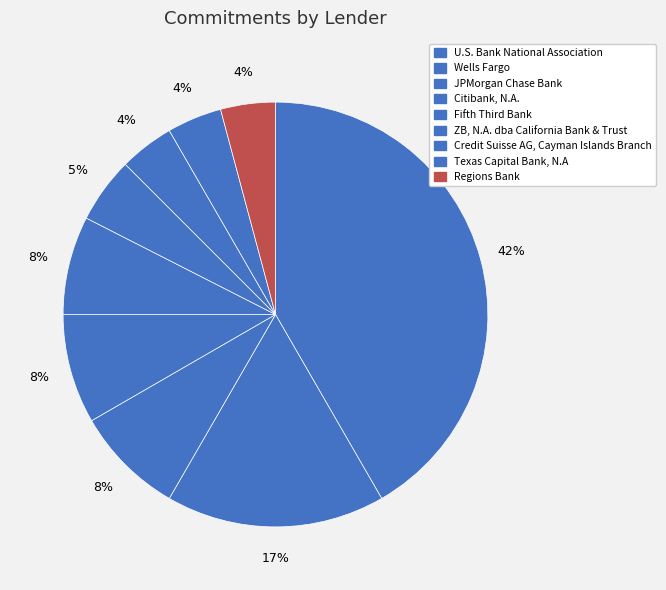

What percentage is NOT represented by Regions Bank?

95.8%